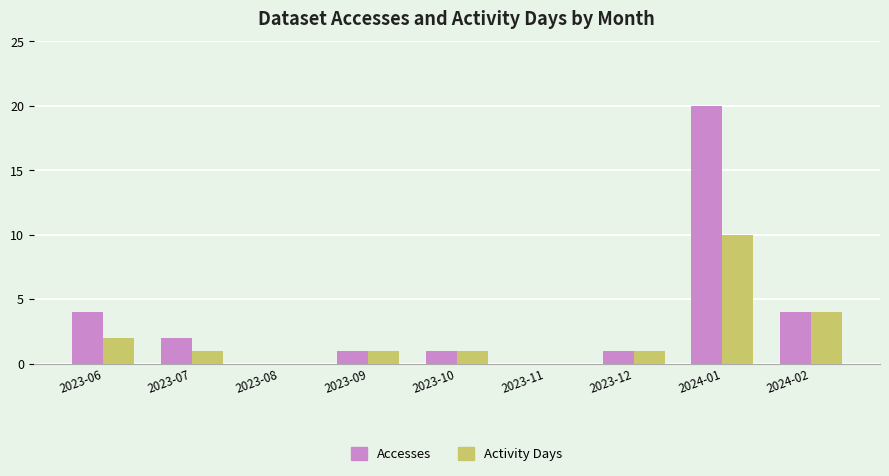

Reading right to left, what are all the values shown in this chart?

Accesses: 2024-02=4	2024-01=20	2023-12=1	2023-11=0	2023-10=1	2023-09=1	2023-08=0	2023-07=2	2023-06=4
Activity Days: 2024-02=4	2024-01=10	2023-12=1	2023-11=0	2023-10=1	2023-09=1	2023-08=0	2023-07=1	2023-06=2